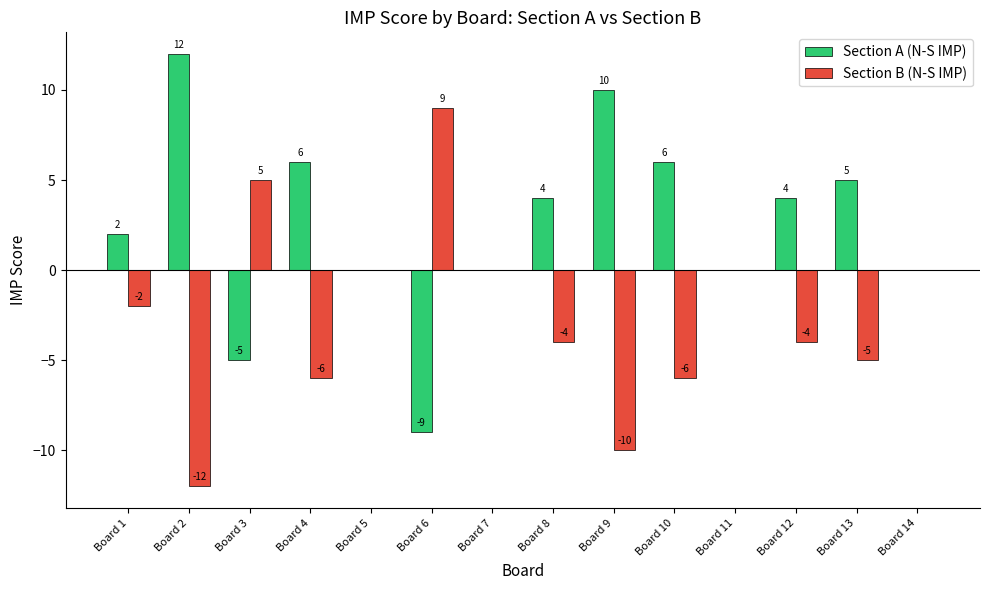

What is the sum of all Section A (N-S IMP) values?

35